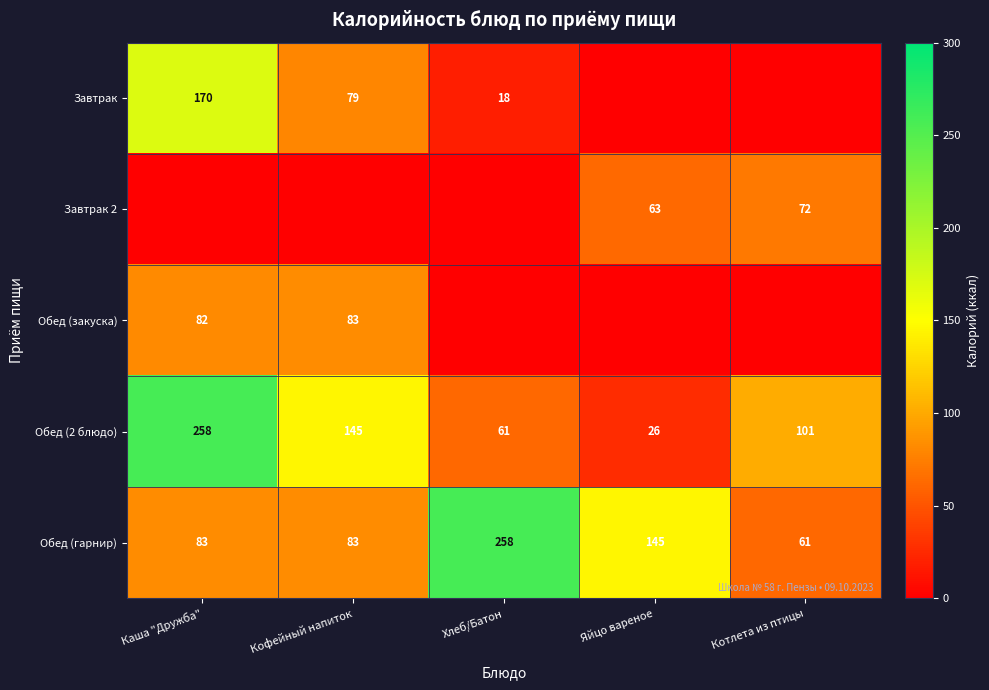

What is the difference between the Завтрак 2 values at Котлета из птицы and Яйцо вареное?

9